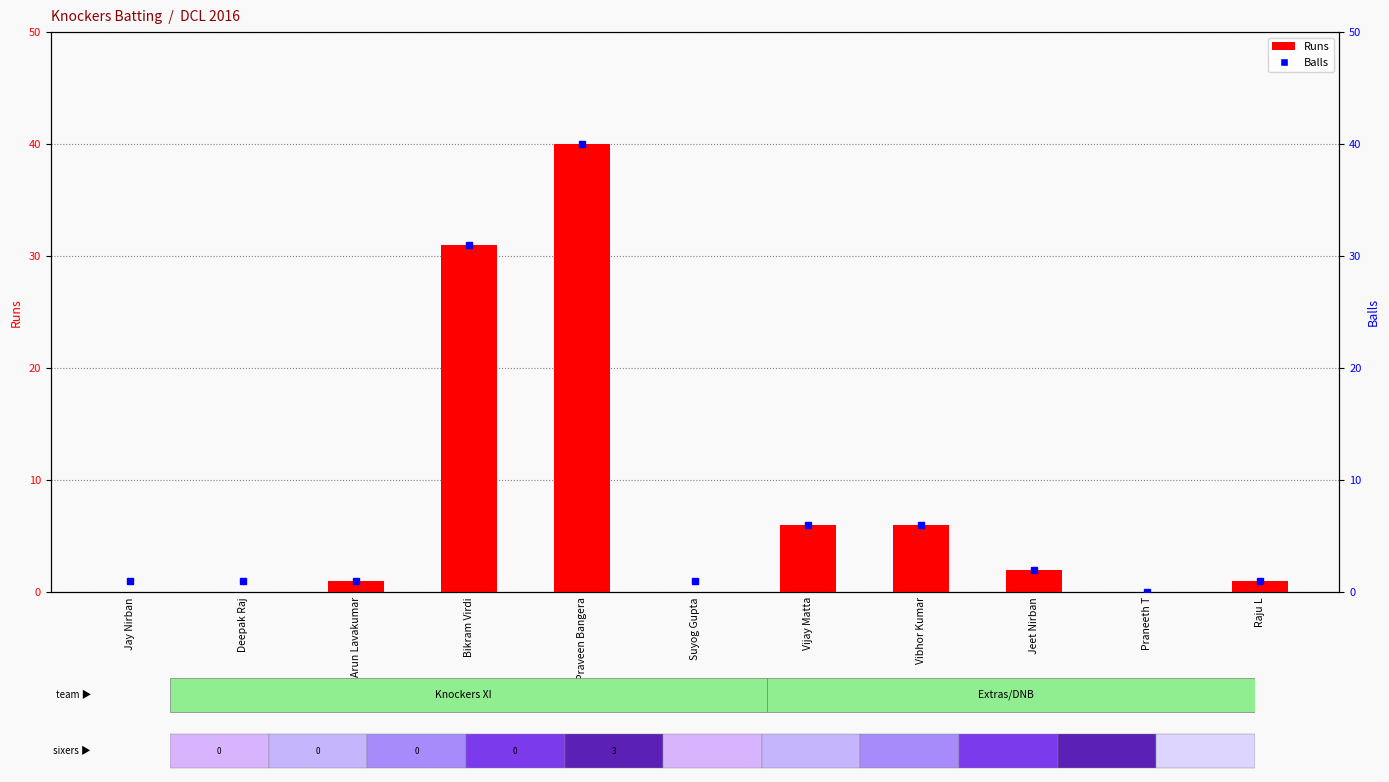

List the series in order of their overall mean, highest first.

Balls, Runs